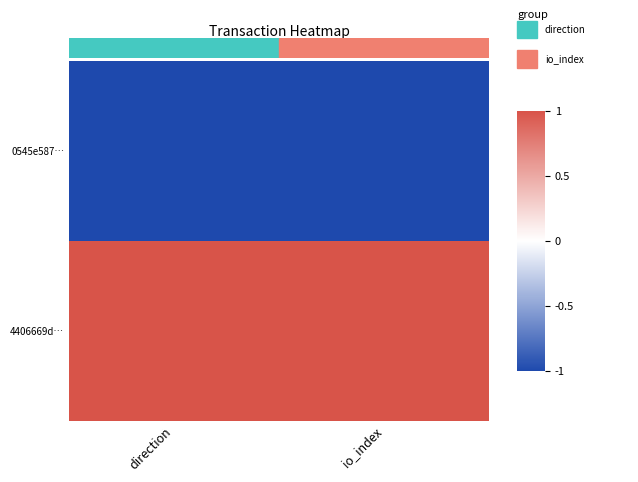

At how many categories does at least one series exceed 0?

2